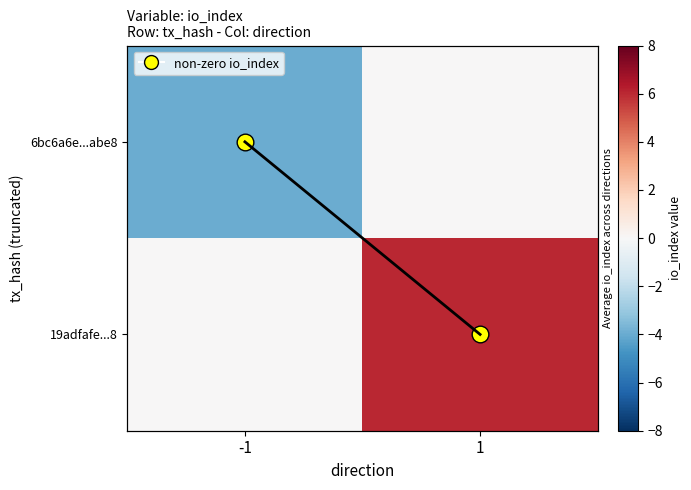

Between -1 and 1, which series saw the biggest shift?

19adfafe...8